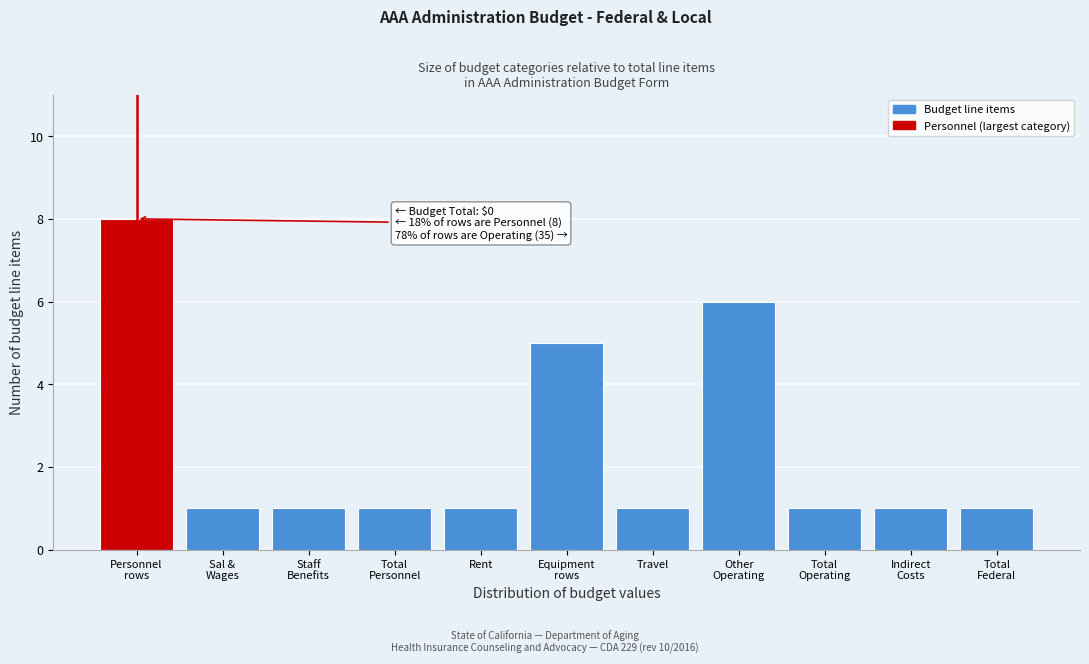

Reading left to right, list all the values displayed in this chart.

8	1	1	1	1	5	1	6	1	1	1